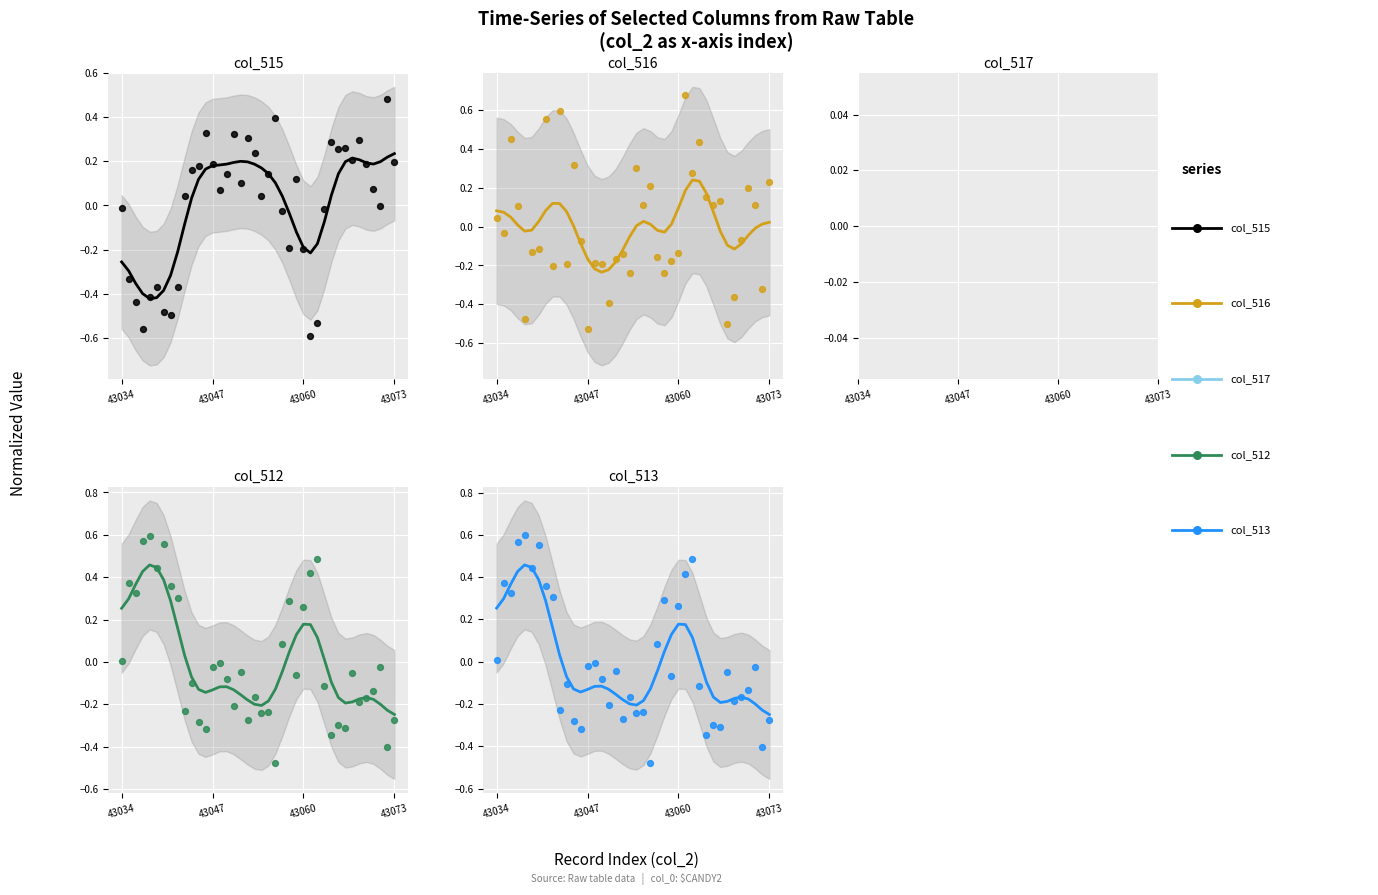

At how many categories does at least one series exceed 0?

40